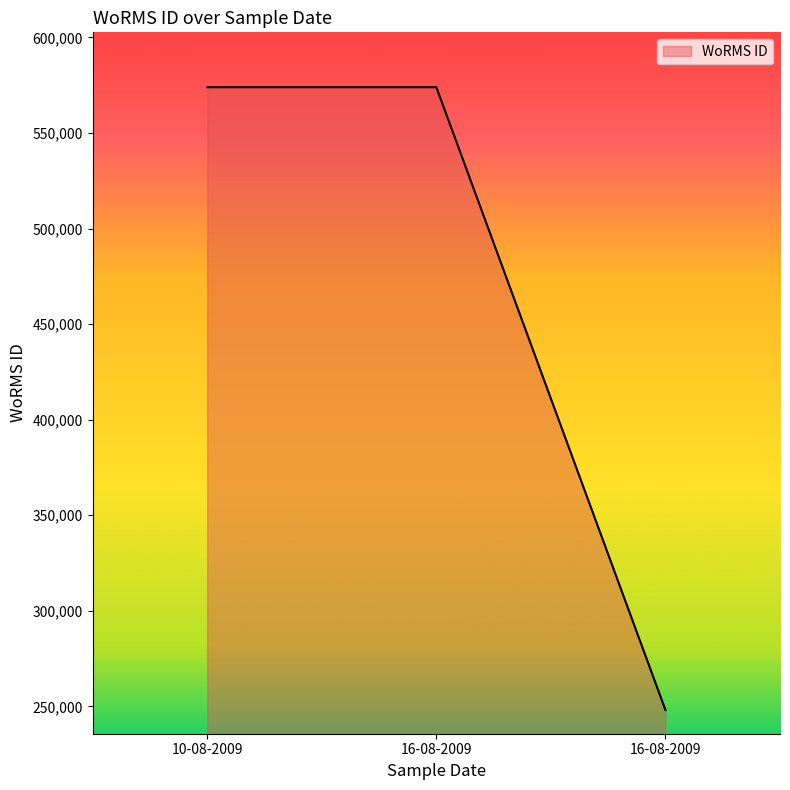

How many lines are shown in the chart?

1